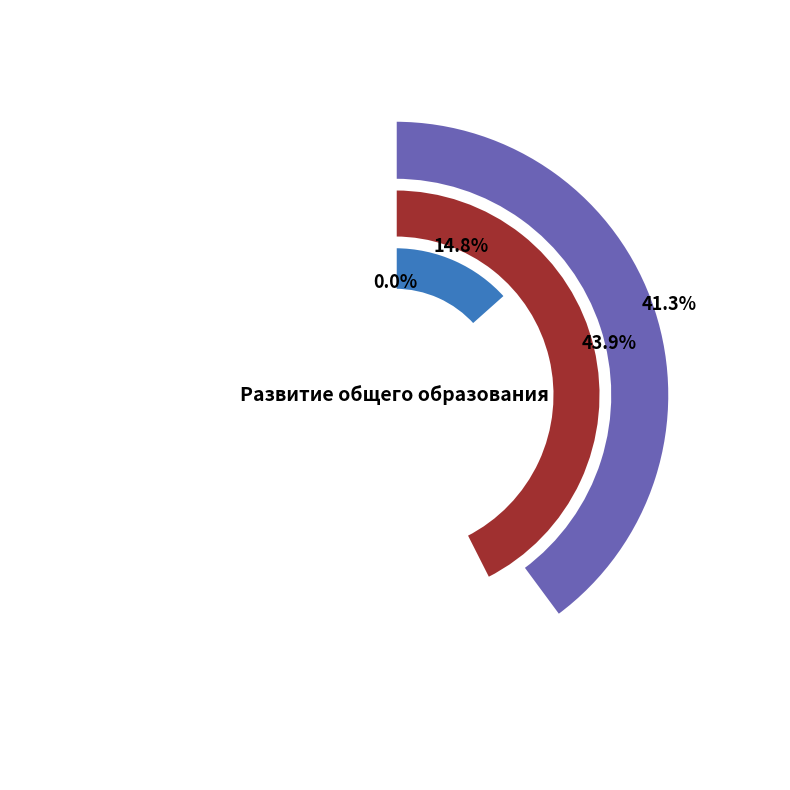

Which category has the smallest portion of the pie?

Средства федерального бюджета